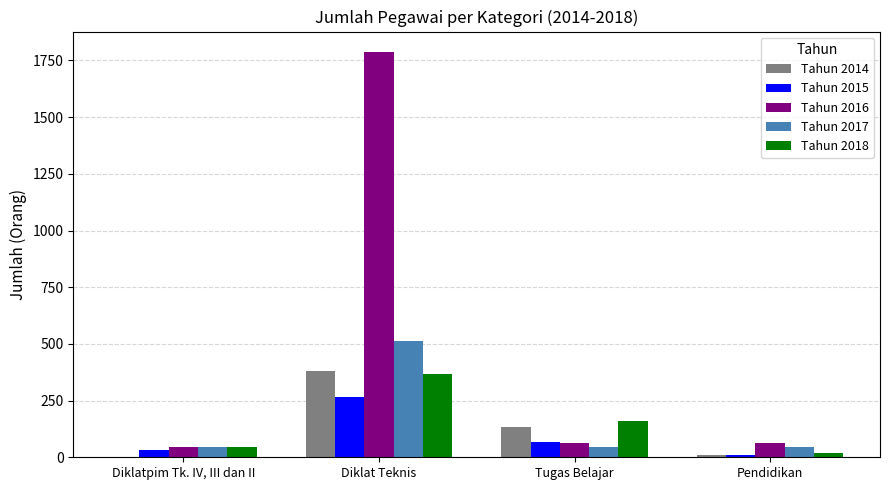

True or false: Tahun 2016 has a value of 62 at Tugas Belajar.

True